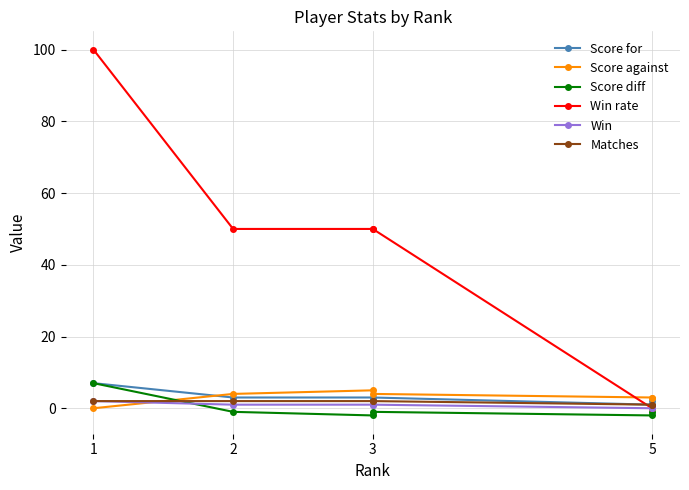

True or false: Win has more than 2 interior local peaks.

False